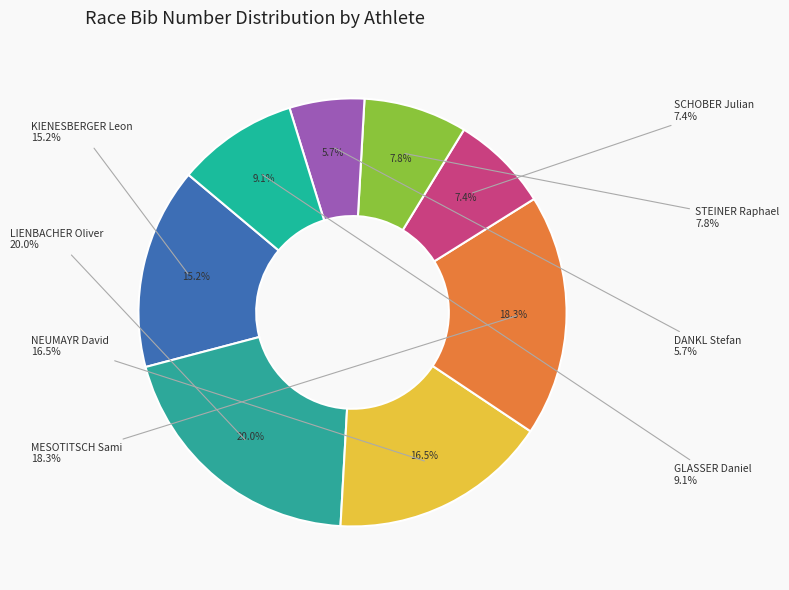

What percentage is the KIENESBERGER Leon slice, to the nearest percent?

15%